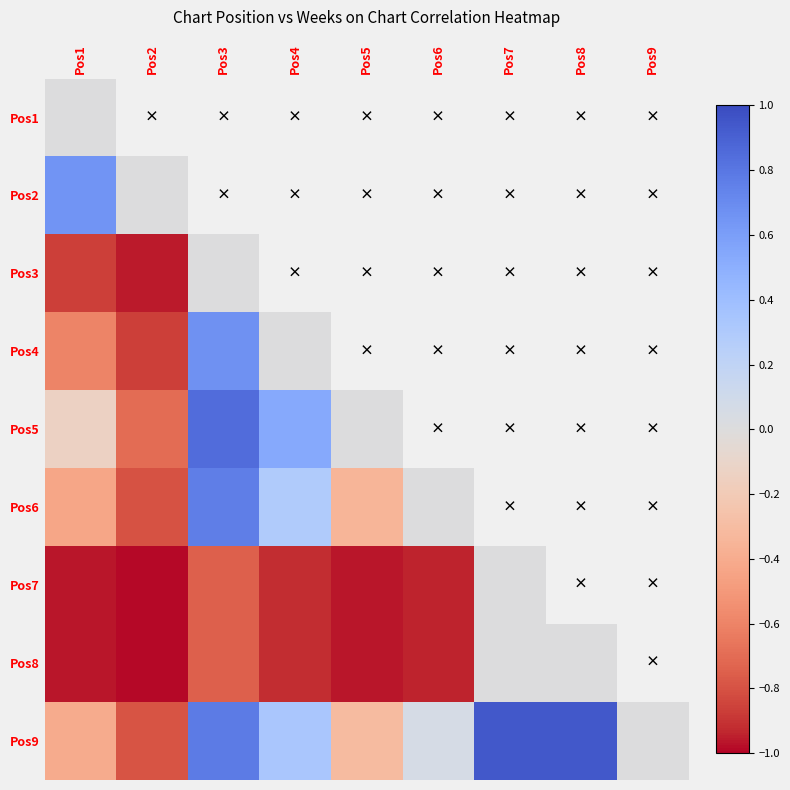

Between Pos3 and Pos7, which is larger?

Pos7